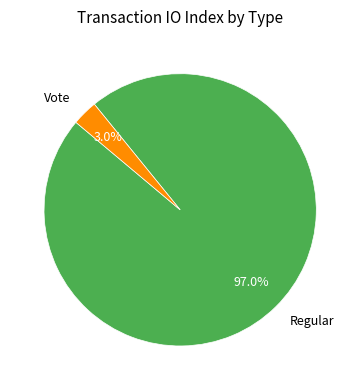

Does any single category account for the majority?

Yes